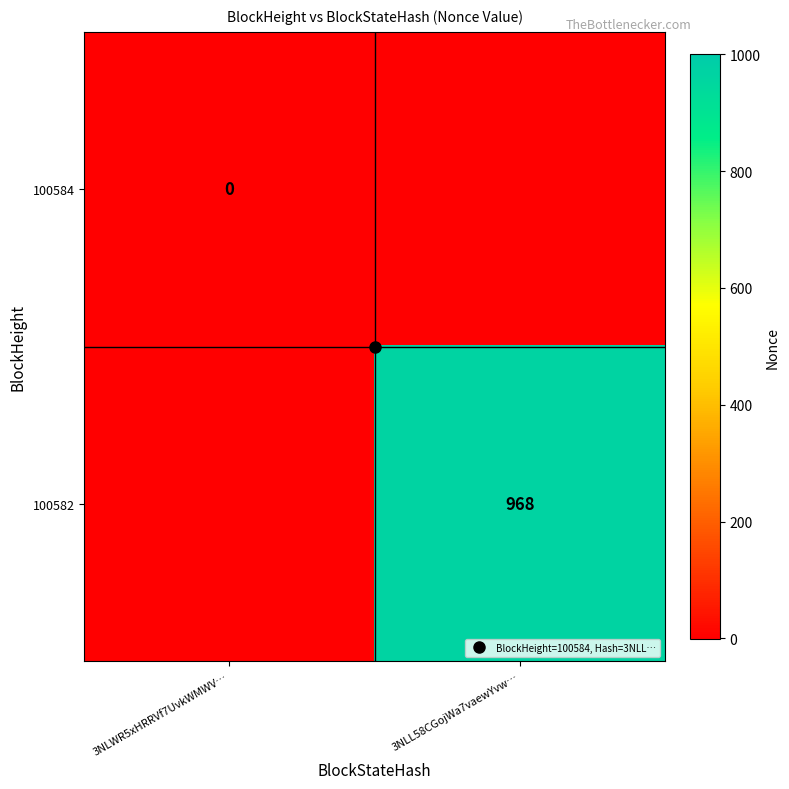

At how many categories does at least one series exceed 776?

1